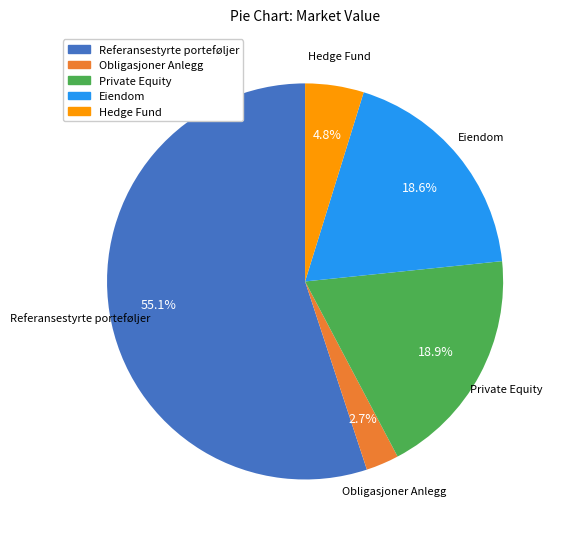

Between Referansestyrte porteføljer and Obligasjoner Anlegg, which is larger?

Referansestyrte porteføljer